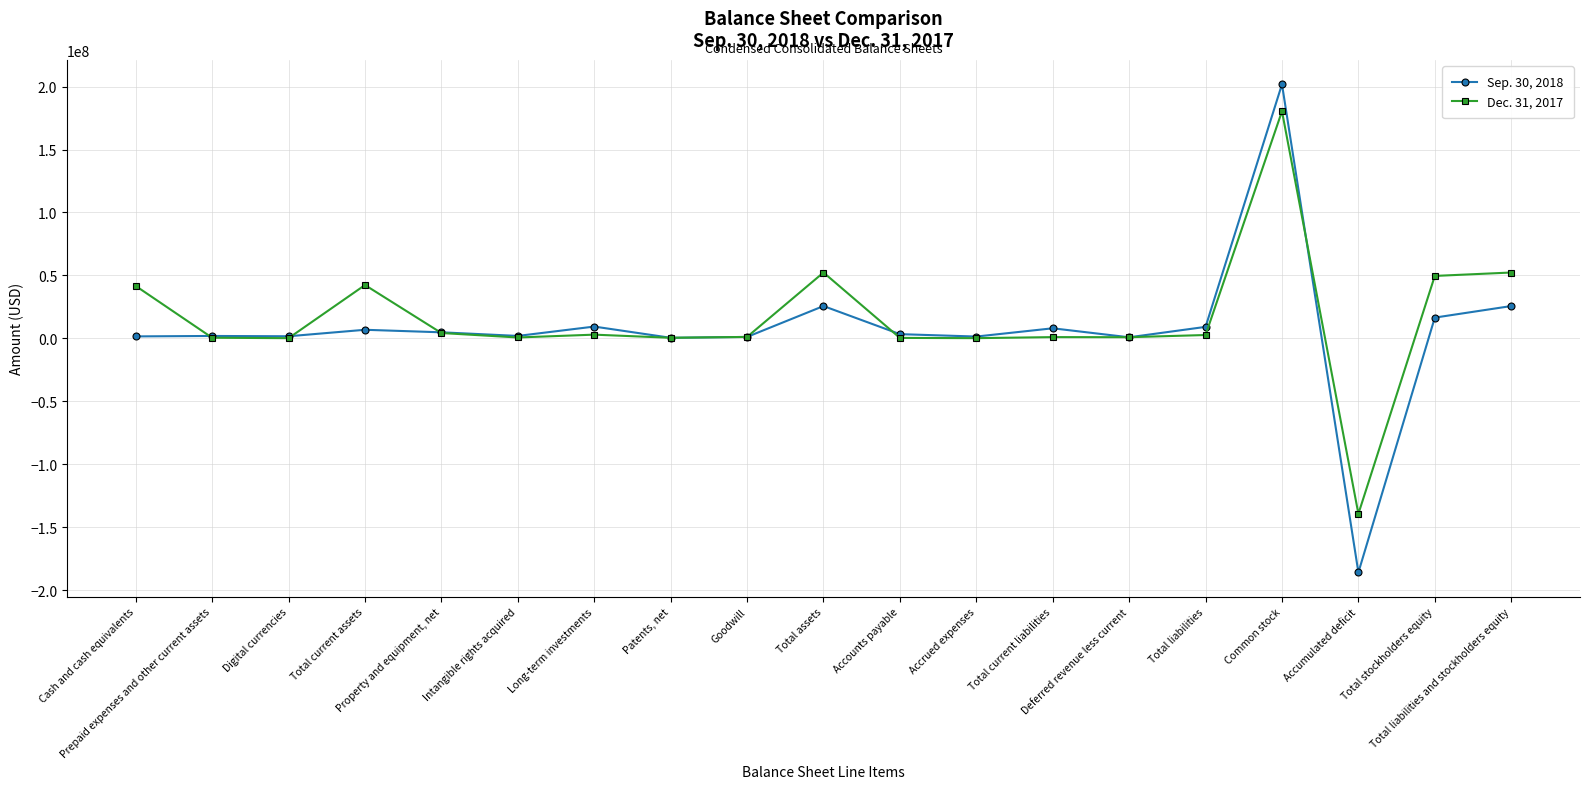

True or false: Dec. 31, 2017 and Sep. 30, 2018 cross at least once.

True